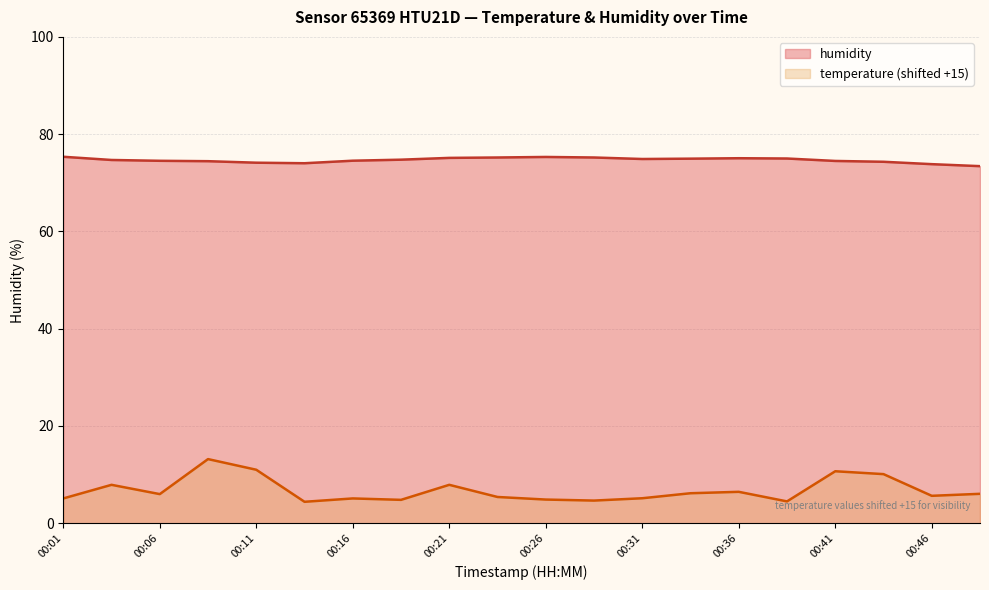

At which category does temperature reach its first local valley?

00:06